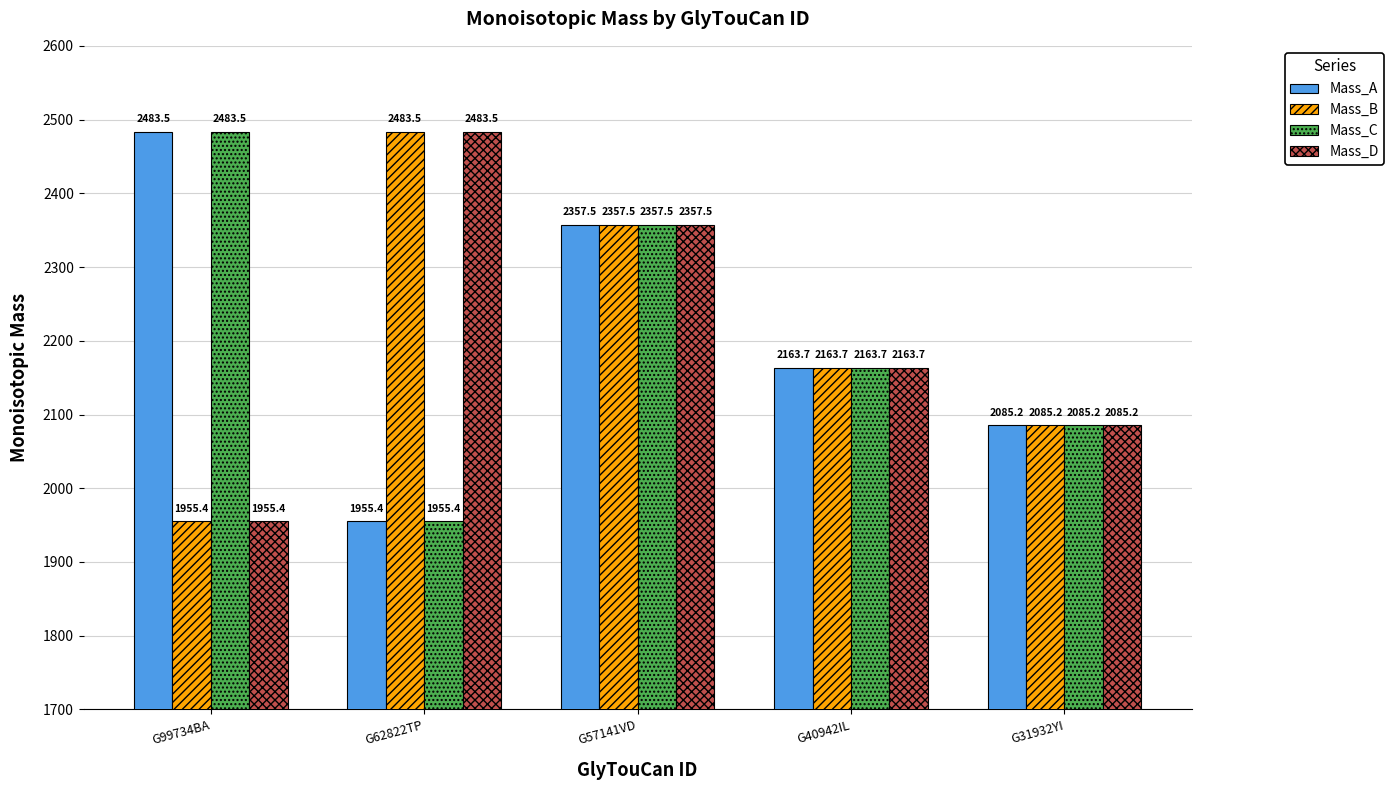

Which category has the lowest value in the Mass_D series?

G99734BA